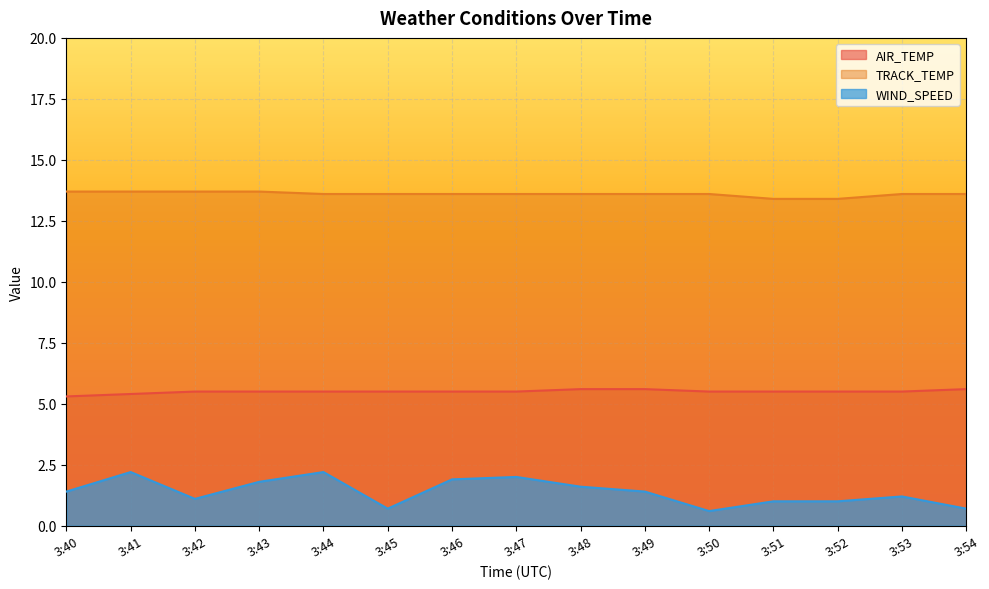

List the series in order of their overall mean, lowest first.

WIND_SPEED, AIR_TEMP, TRACK_TEMP